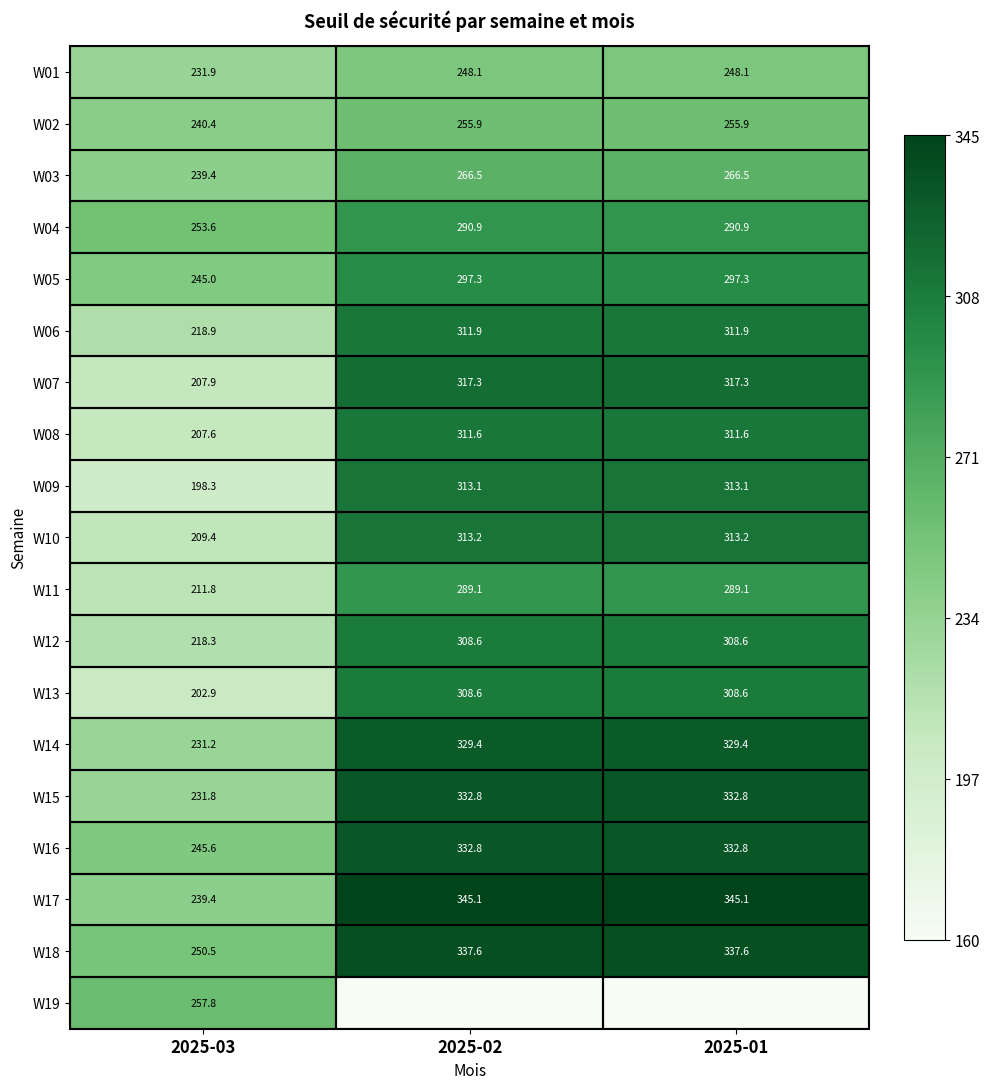

How many data points does each series have?

3